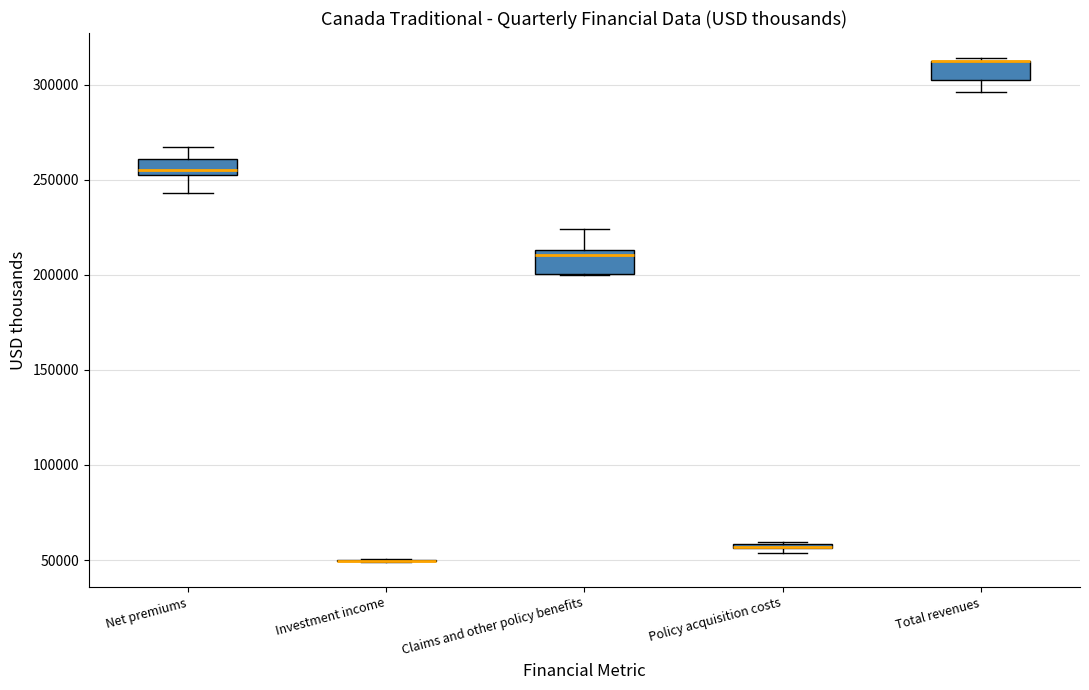

Where is the upper edge of the box for Total revenues on the y-axis? The values are not printed on the chart, so give them approximately, as read against the axis.

310000